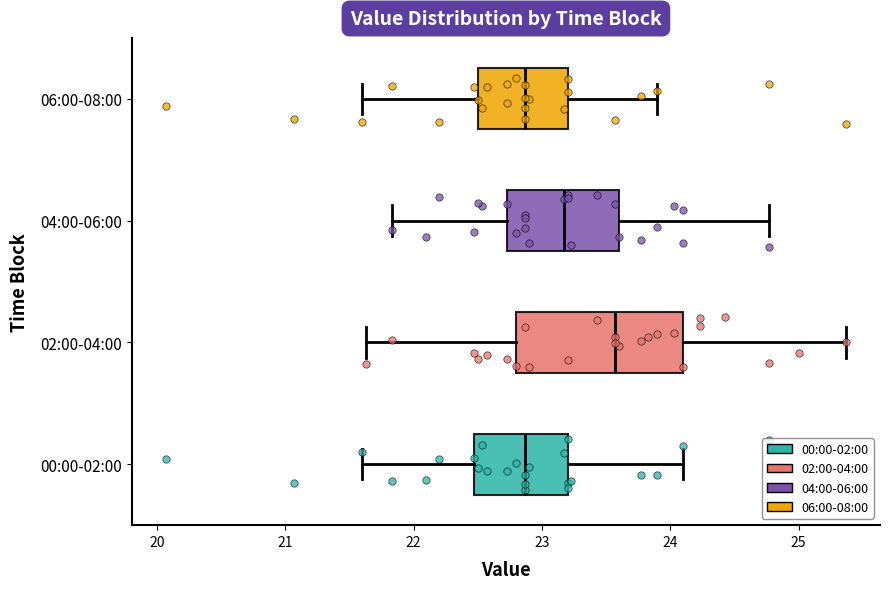

Which box is the widest, from its left edge to its right edge?

02:00-04:00